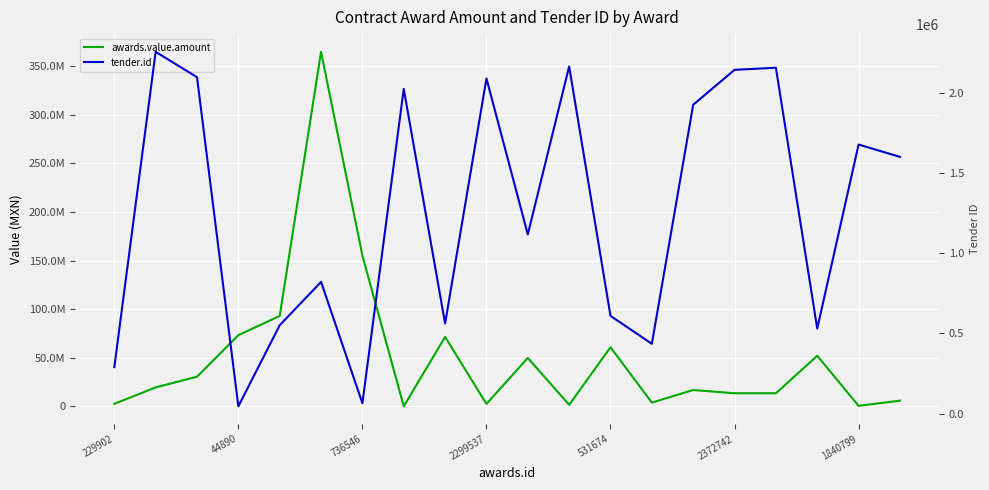

Which series has the largest total across all categories?

awards.value.amount